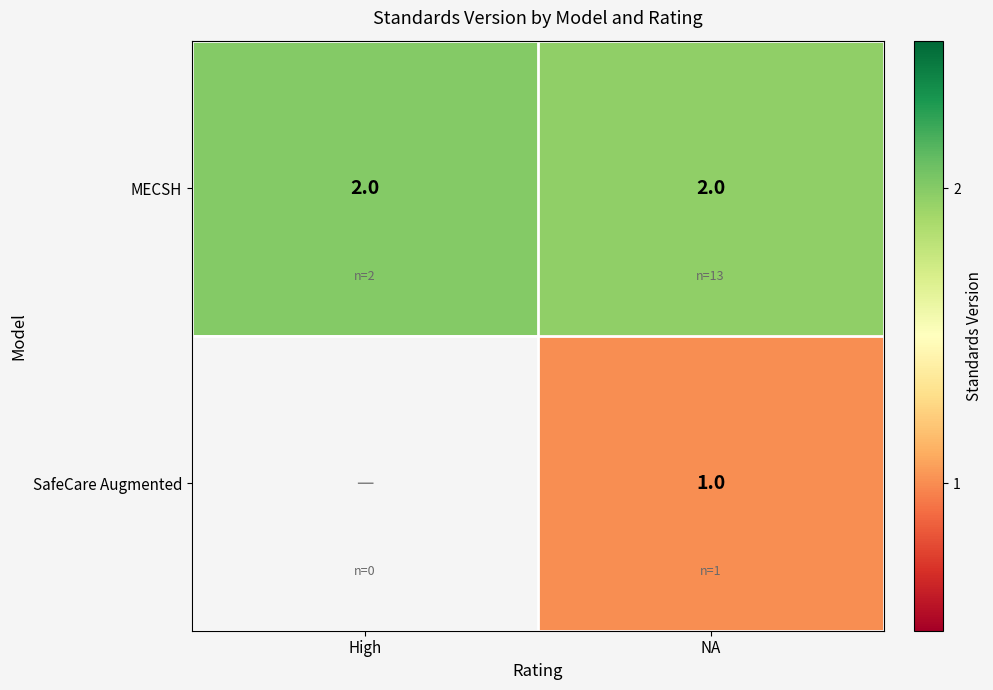

What is the total value across all series at NA?

3